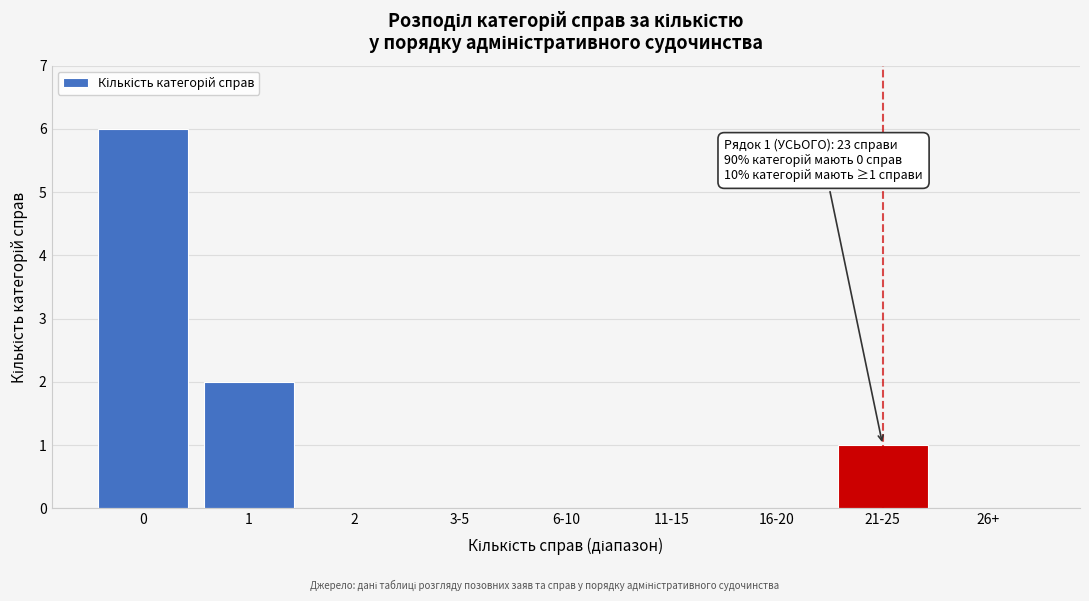

Reading left to right, extract all data points from this chart.

0=6	1=2	2=0	3-5=0	6-10=0	11-15=0	16-20=0	21-25=1	26+=0